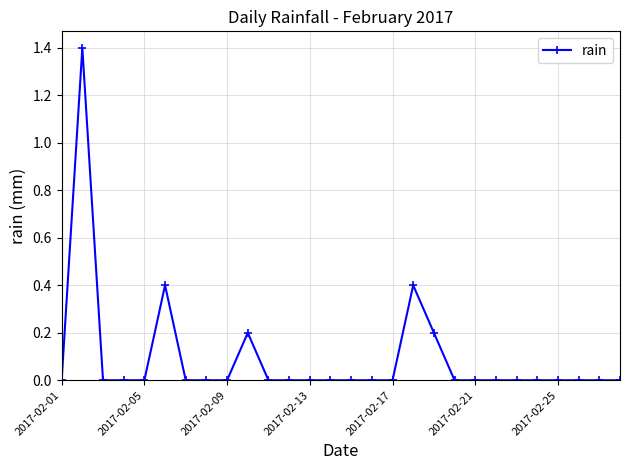

What is the maximum value shown in the chart?

1.4